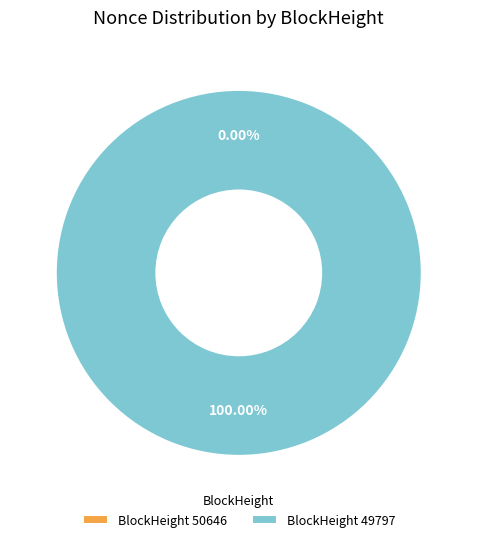

Which slice is the largest?

49797